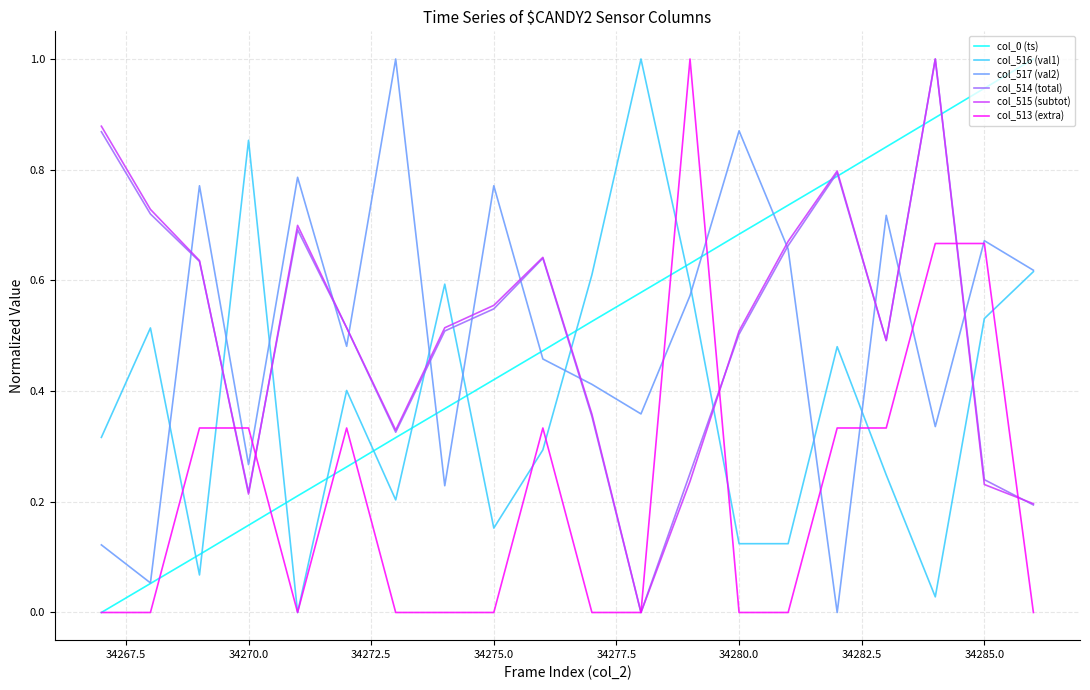

How many distinct data groups are displayed?

6